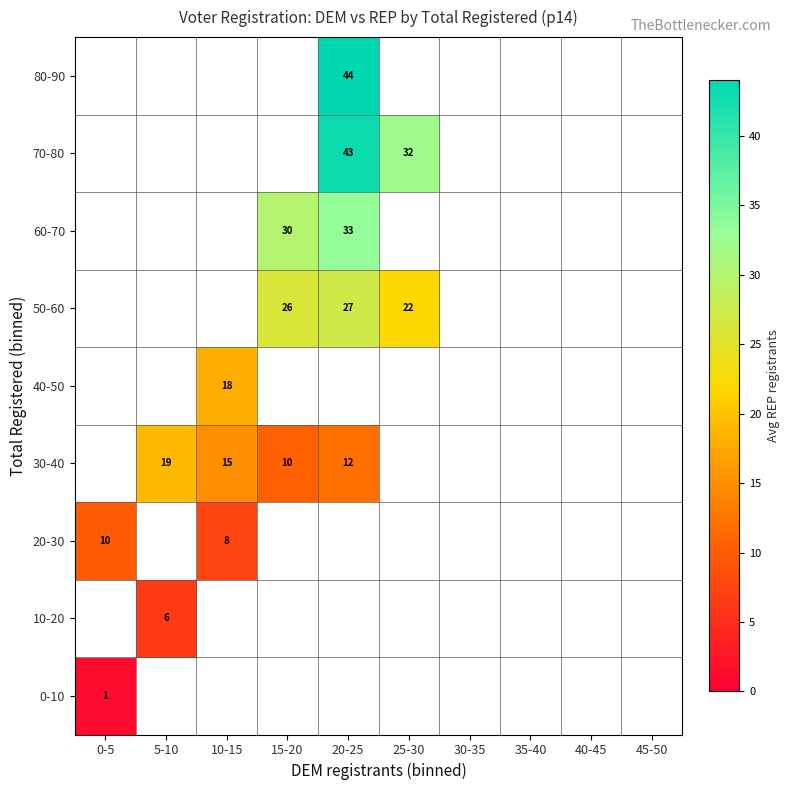

How many positive values does the 80-90 series have?

1